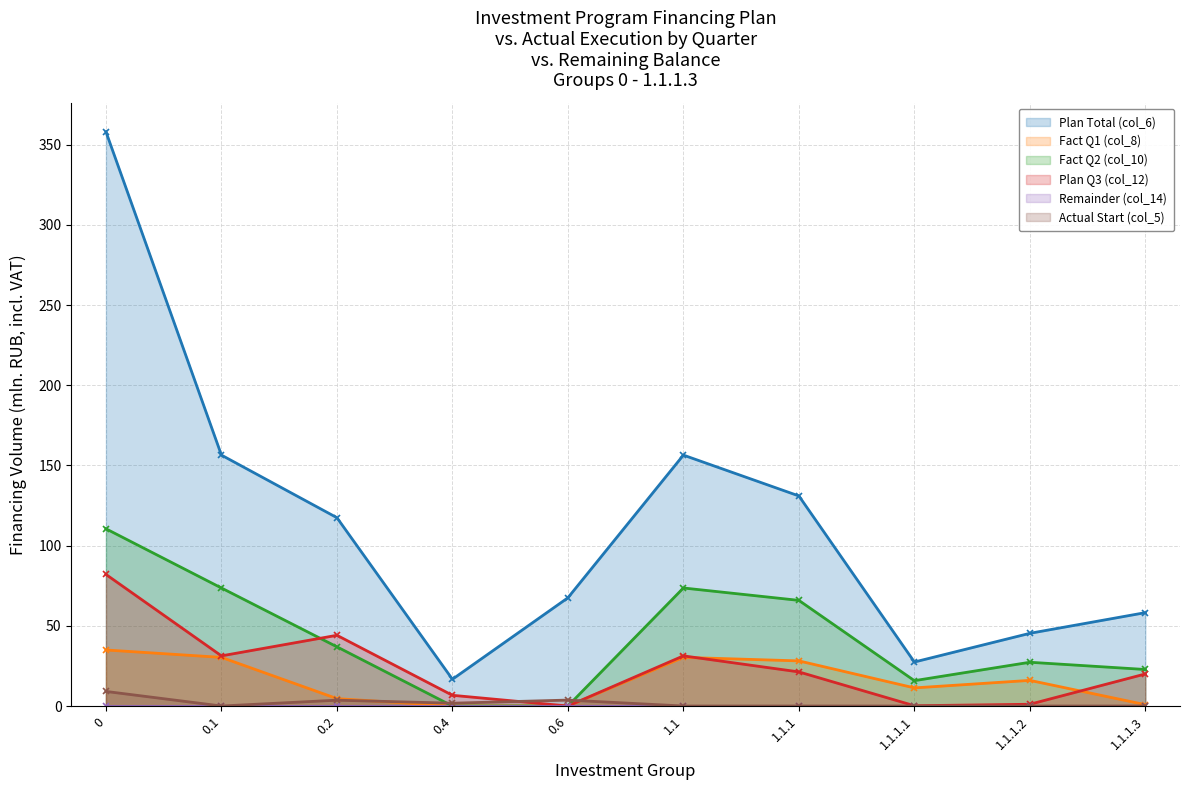

At which category does Plan Q3 (col_12) reach its first local peak?

0.2